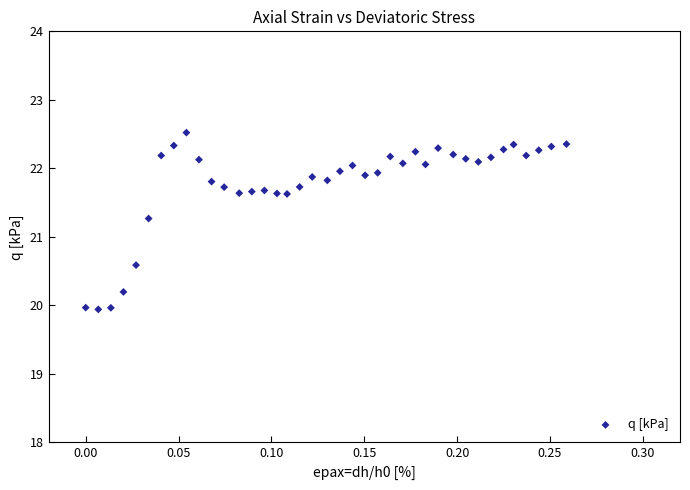

What is the range of Y values (max minus min)?

2.6